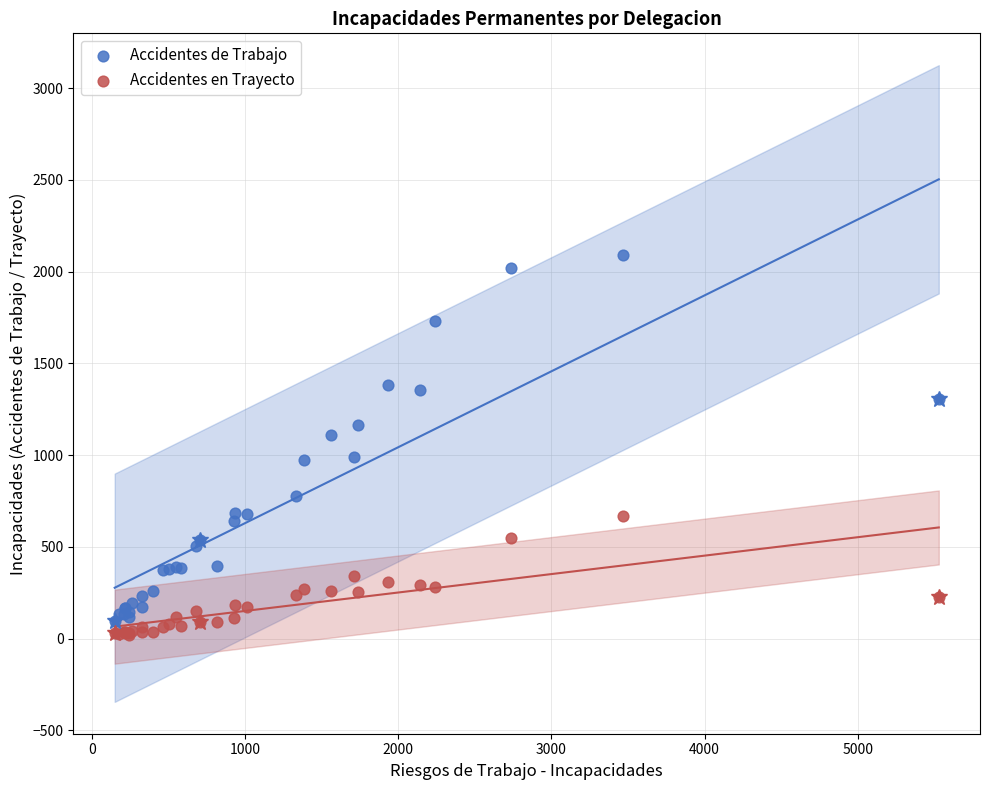

What are all the series names shown in the legend?

Accidentes de Trabajo, Accidentes en Trayecto